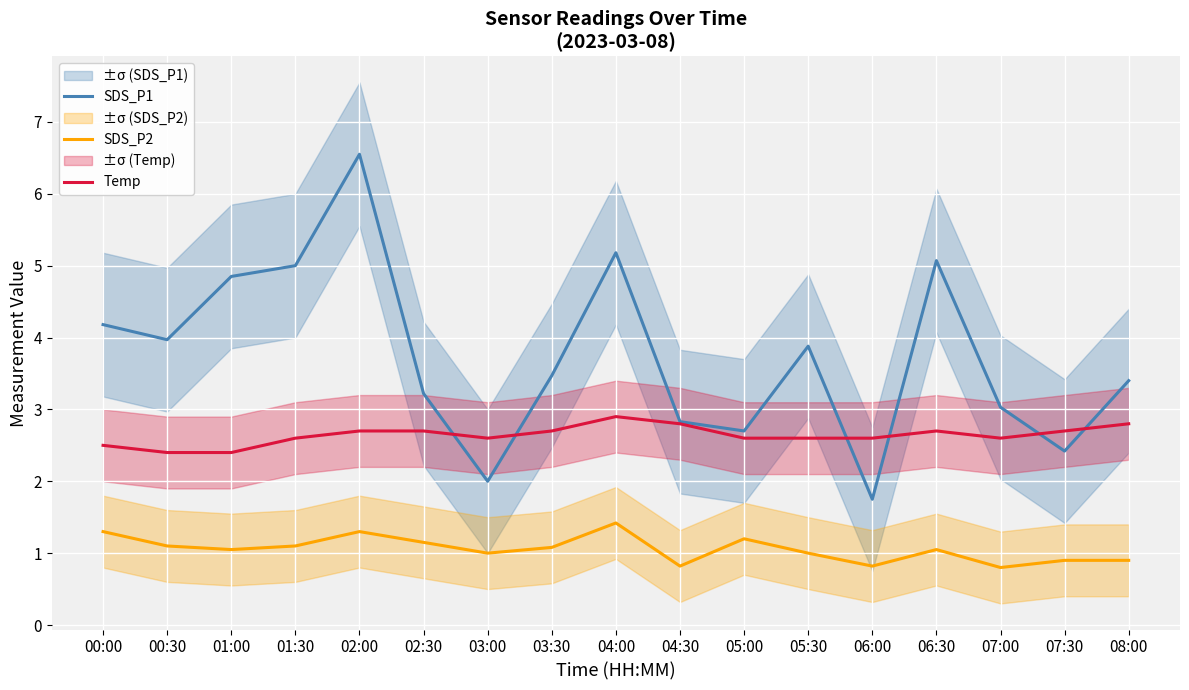

Reading right to left, what are all the values shown in this chart?

SDS_P1: 08:00=3.4	07:30=2.4	07:00=3.0	06:30=5.1	06:00=1.8	05:30=3.9	05:00=2.7	04:30=2.8	04:00=5.2	03:30=3.5	03:00=2.0	02:30=3.2	02:00=6.5	01:30=5.0	01:00=4.8	00:30=4.0	00:00=4.2
SDS_P2: 08:00=0.9	07:30=0.9	07:00=0.8	06:30=1.1	06:00=0.8	05:30=1.0	05:00=1.2	04:30=0.8	04:00=1.4	03:30=1.1	03:00=1.0	02:30=1.1	02:00=1.3	01:30=1.1	01:00=1.1	00:30=1.1	00:00=1.3
Temp: 08:00=2.8	07:30=2.7	07:00=2.6	06:30=2.7	06:00=2.6	05:30=2.6	05:00=2.6	04:30=2.8	04:00=2.9	03:30=2.7	03:00=2.6	02:30=2.7	02:00=2.7	01:30=2.6	01:00=2.4	00:30=2.4	00:00=2.5